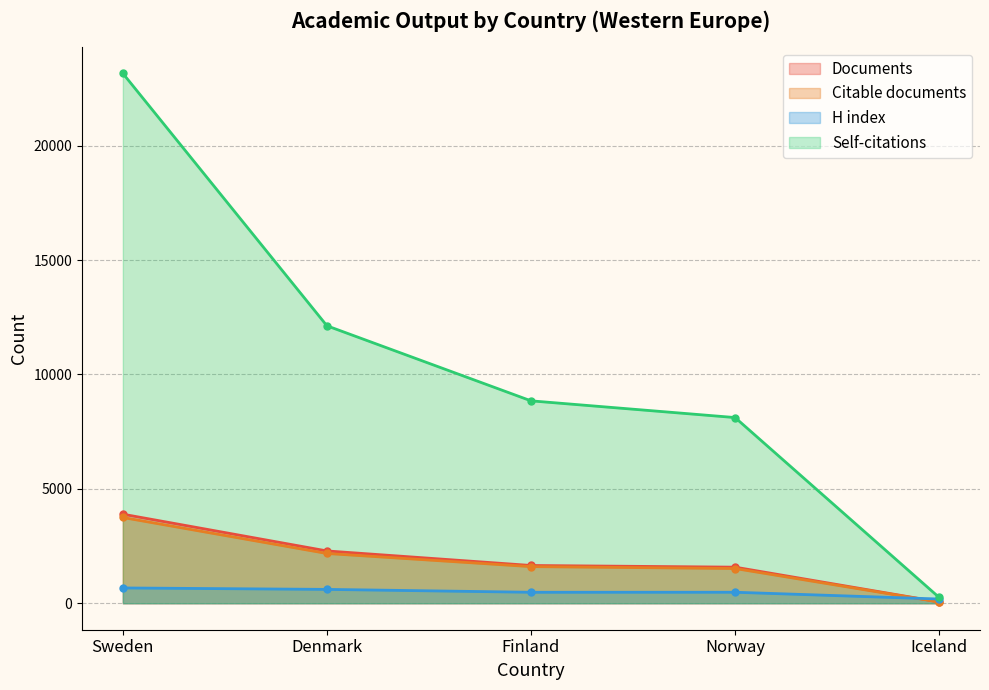

What are all the series names shown in the legend?

Documents, Citable documents, H index, Self-citations